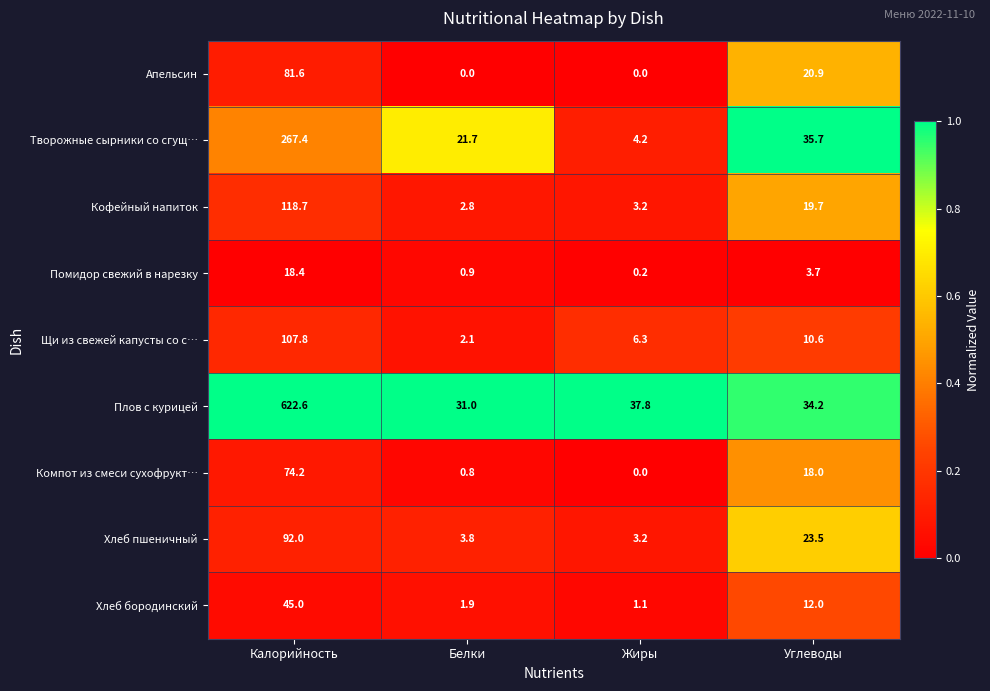

What is the maximum value shown in the chart?

622.6